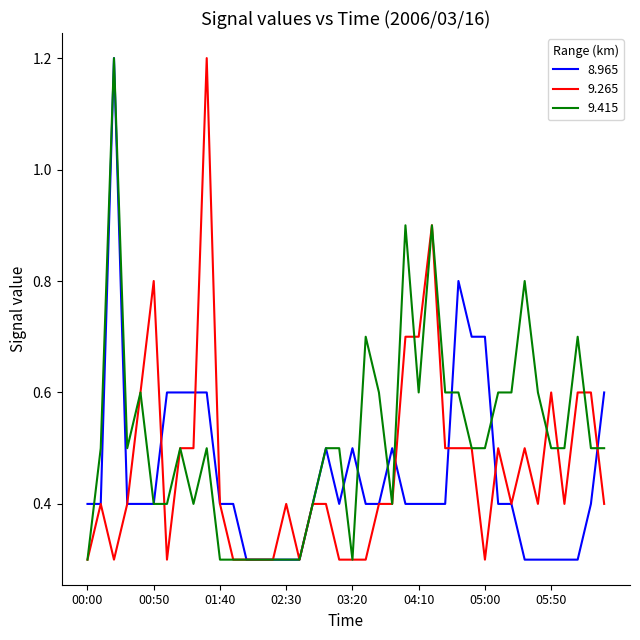

How many series are shown in this chart?

3